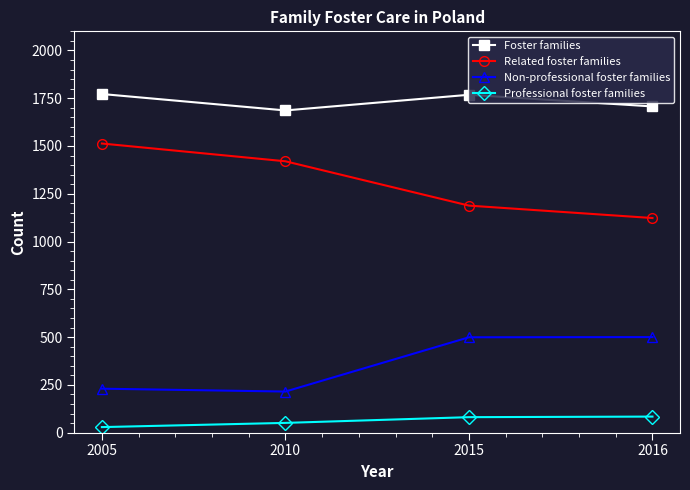

Count the number of categories in the chart.

4